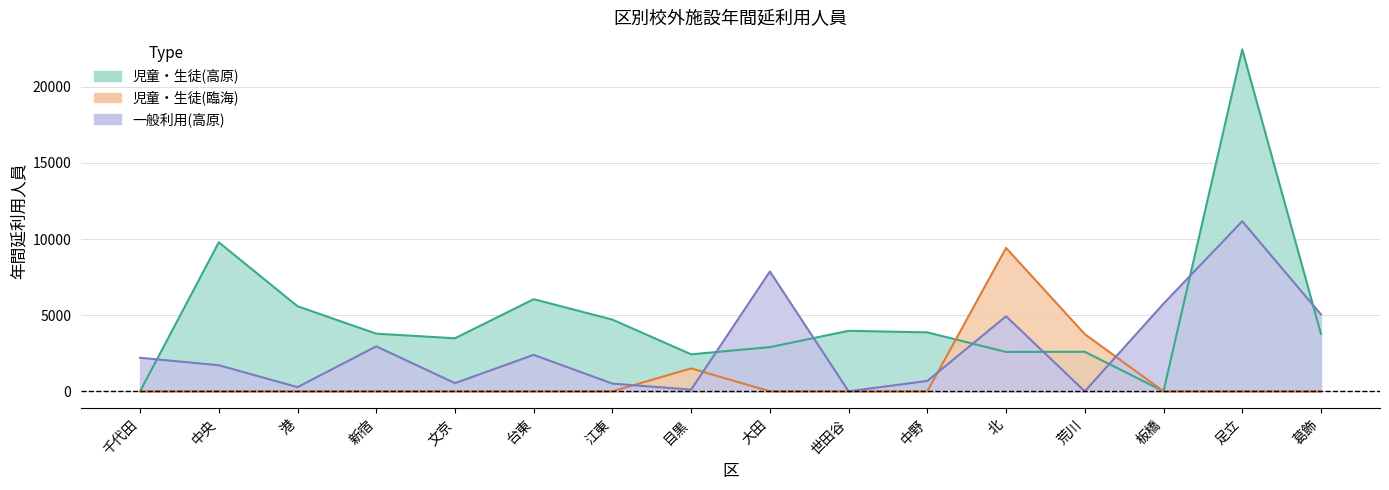

Where do 児童・生徒(臨海) and 児童・生徒(高原) first cross each other?

中野 and 北